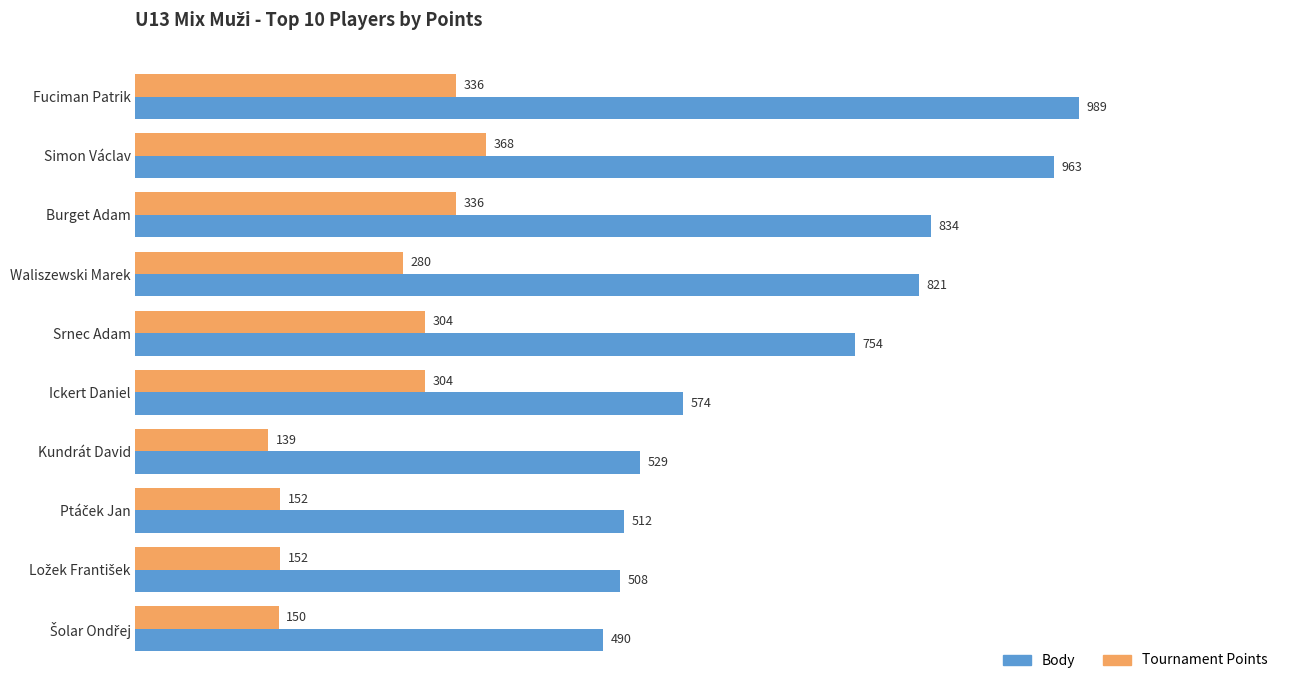

What is the difference between the highest and lowest values at Burget Adam?

498